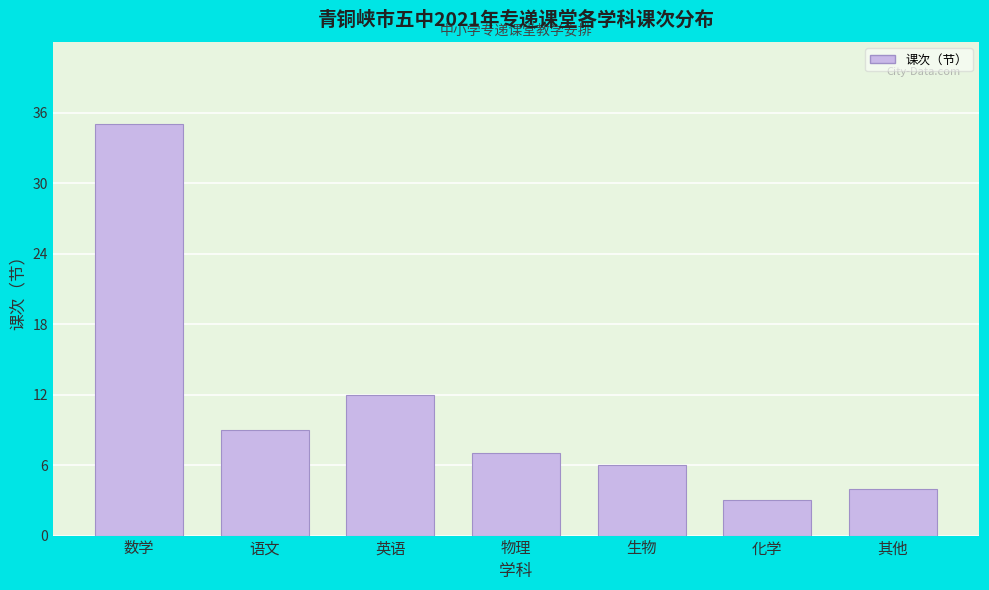

Reading left to right, list all the values displayed in this chart.

数学=35	语文=9	英语=12	物理=7	生物=6	化学=3	其他=4